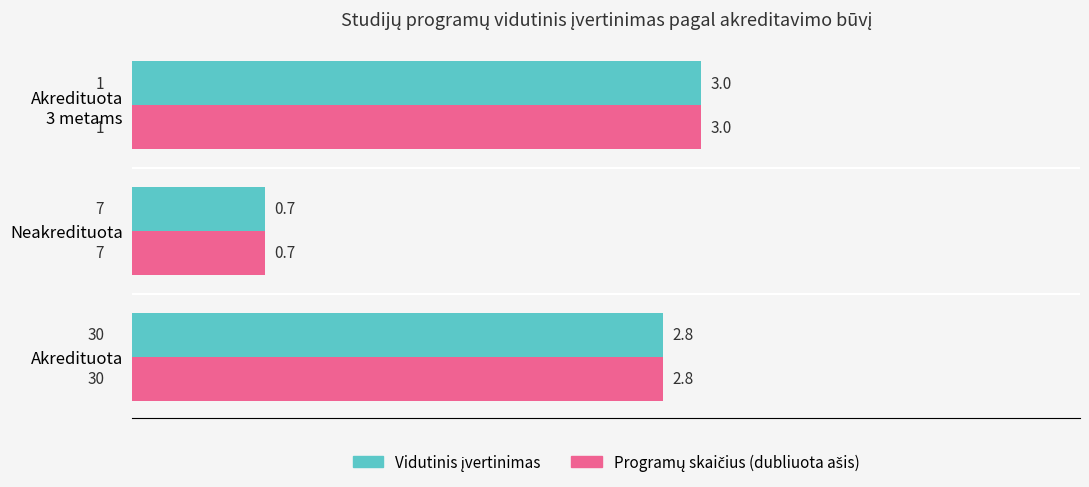

At which category does the chart reach its minimum across all series?

Neakredituota